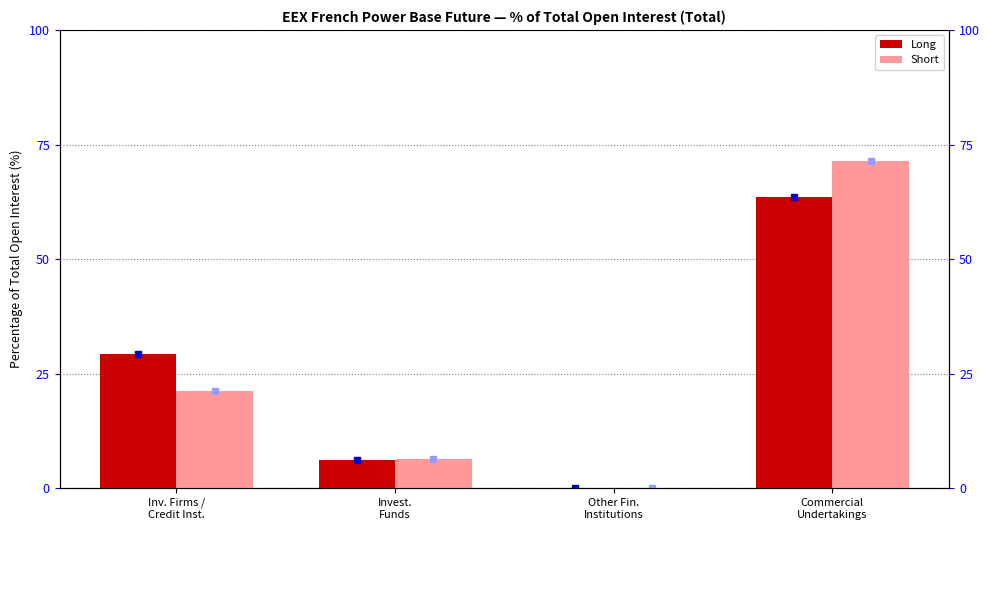

The Long series shows 28.1 at Other Fin.
Institutions. True or false?

False